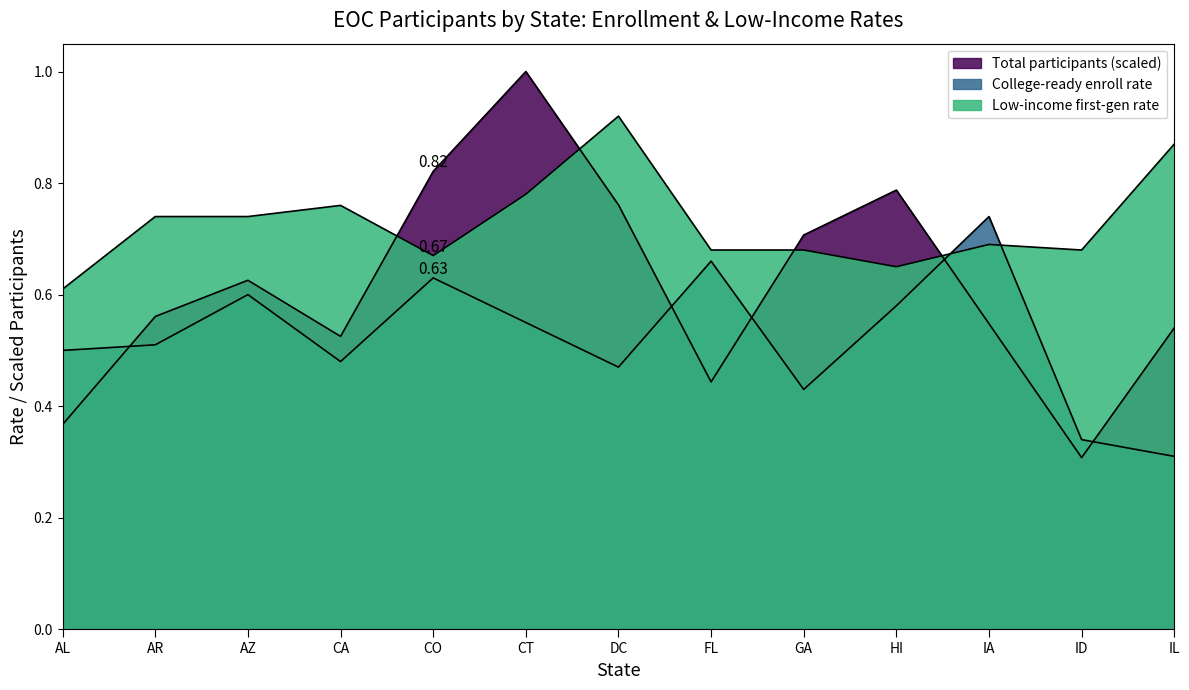

How many lines are shown in the chart?

3